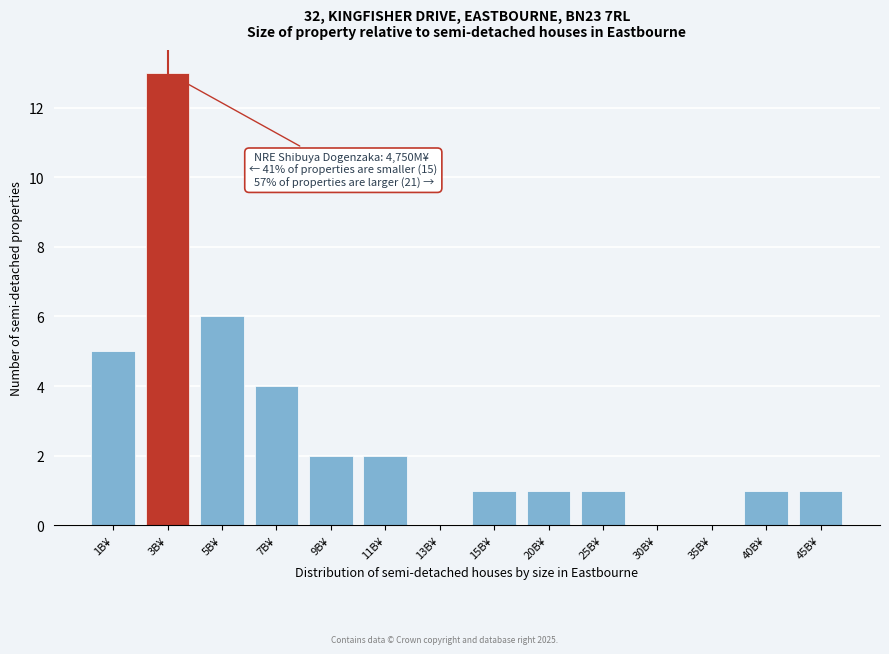

Reading left to right, list all the values displayed in this chart.

1B¥=5	3B¥=13	5B¥=6	7B¥=4	9B¥=2	11B¥=2	13B¥=0	15B¥=1	20B¥=1	25B¥=1	30B¥=0	35B¥=0	40B¥=1	45B¥=1